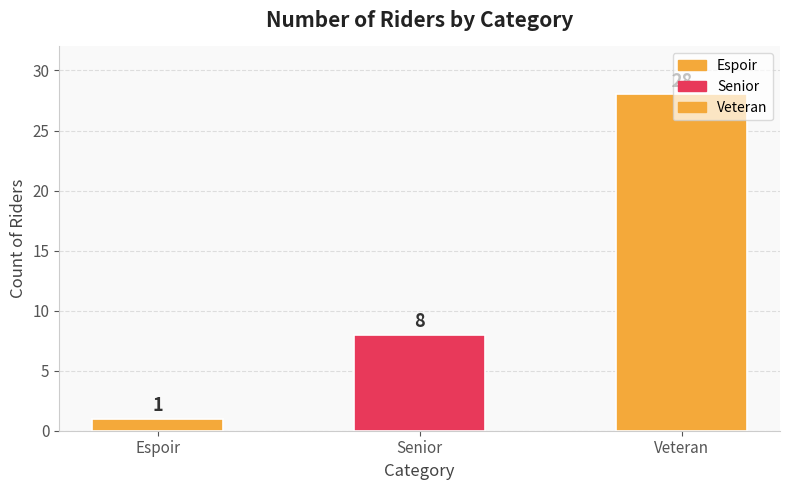

At which label is the value closest to 14?

Senior